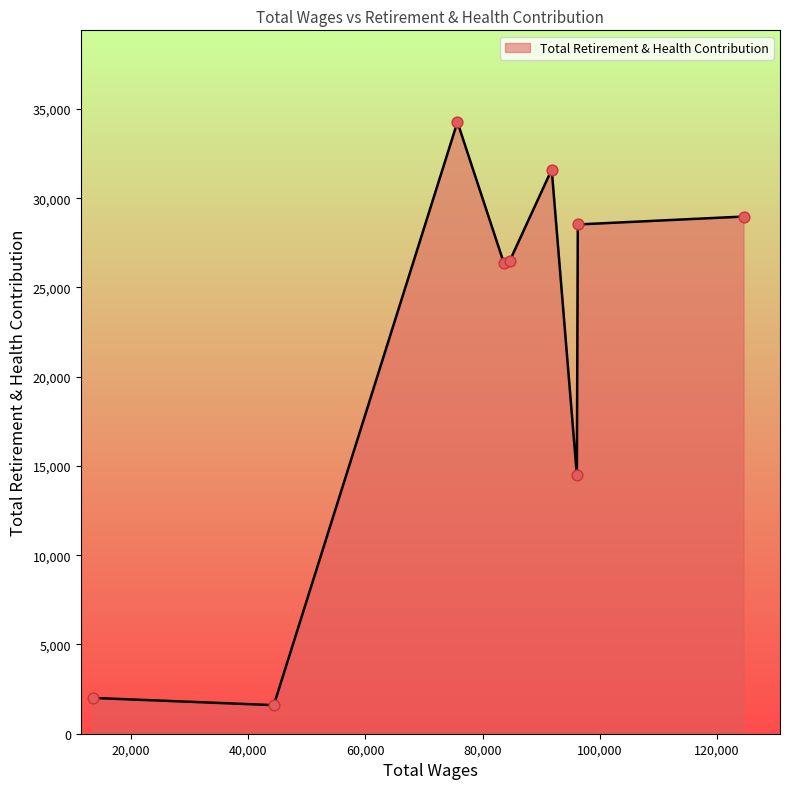

What is the maximum value shown in the chart?

34262